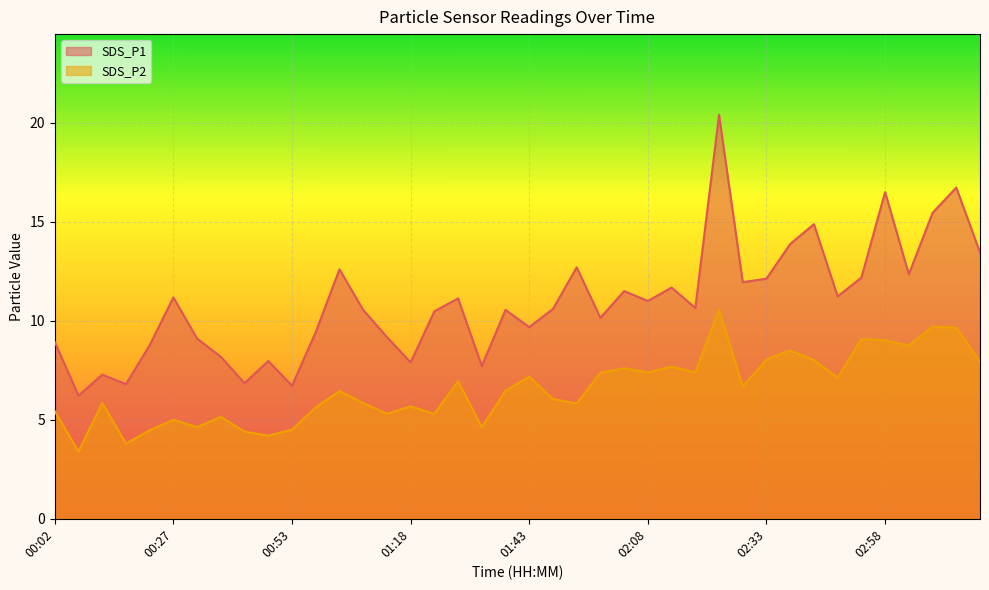

At which category is the sum across all series the highest?

02:23